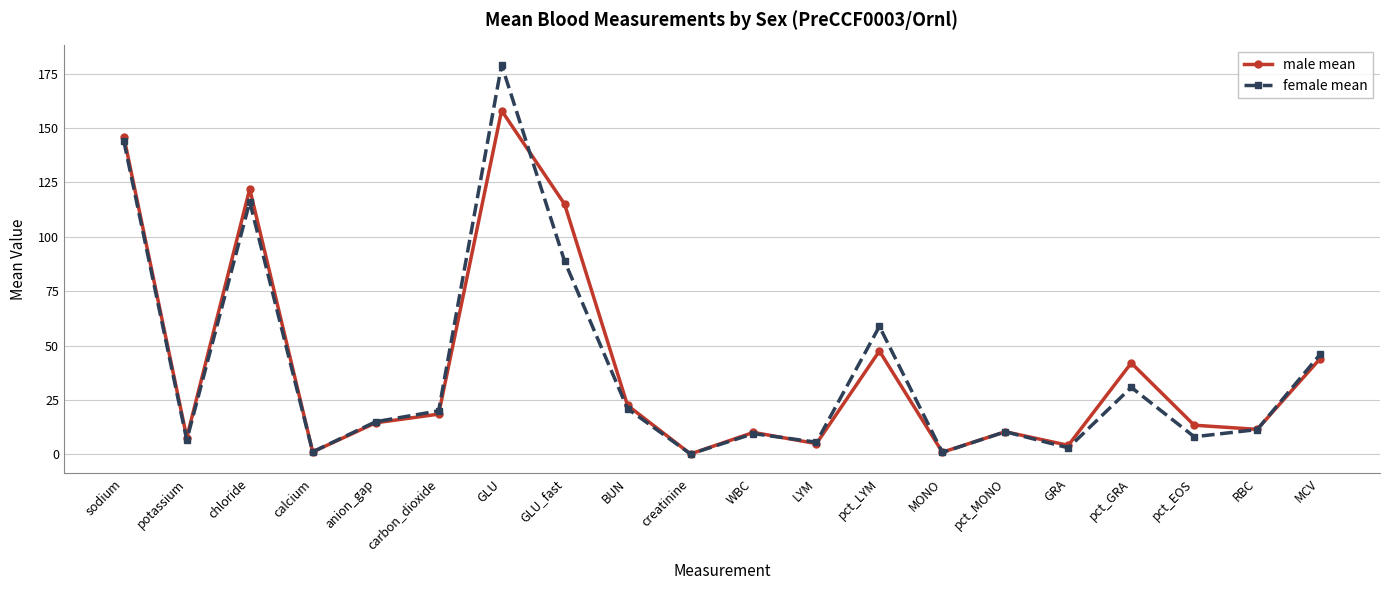

At pct_LYM, list the series in order from smallest to largest.

male mean, female mean